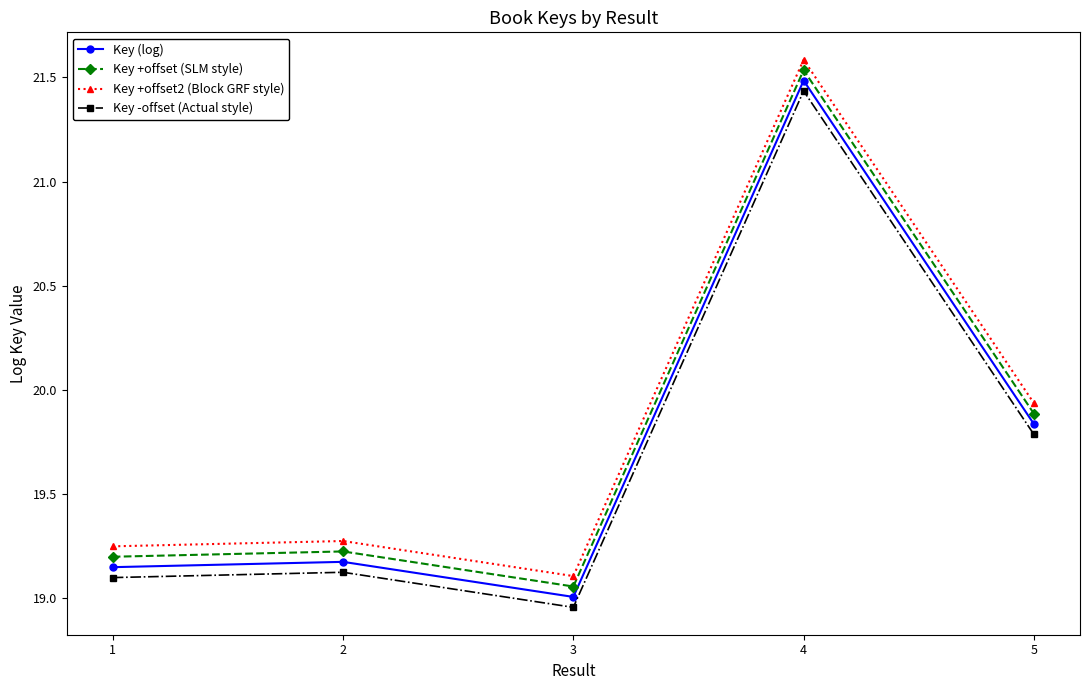

What is the sum of the Key -offset (Actual style) values at 5 and 3?

38.7